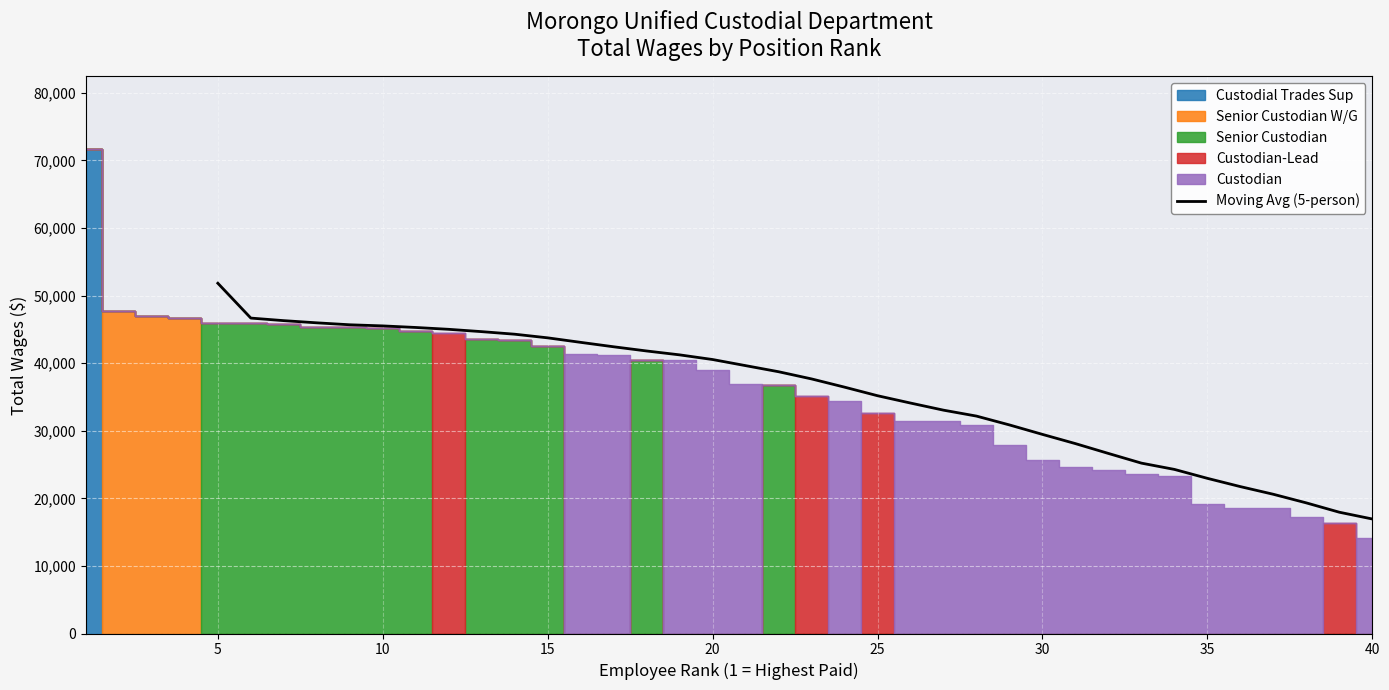

What is the lowest value of the Moving Avg (5-person) series?

16944.0